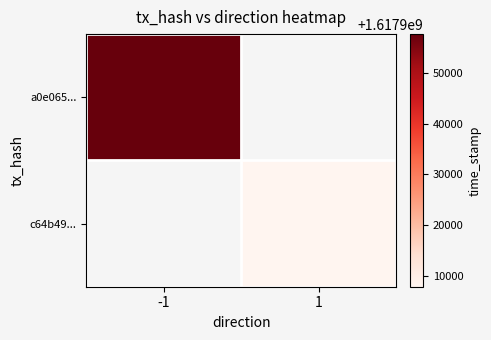

How many categories are shown in the chart?

2